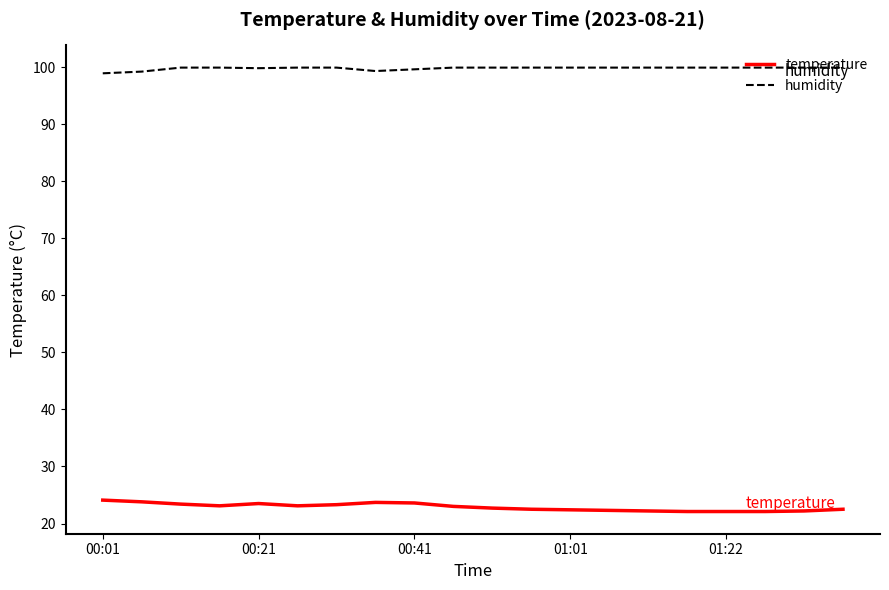

List the series in order of their overall mean, highest first.

humidity, temperature